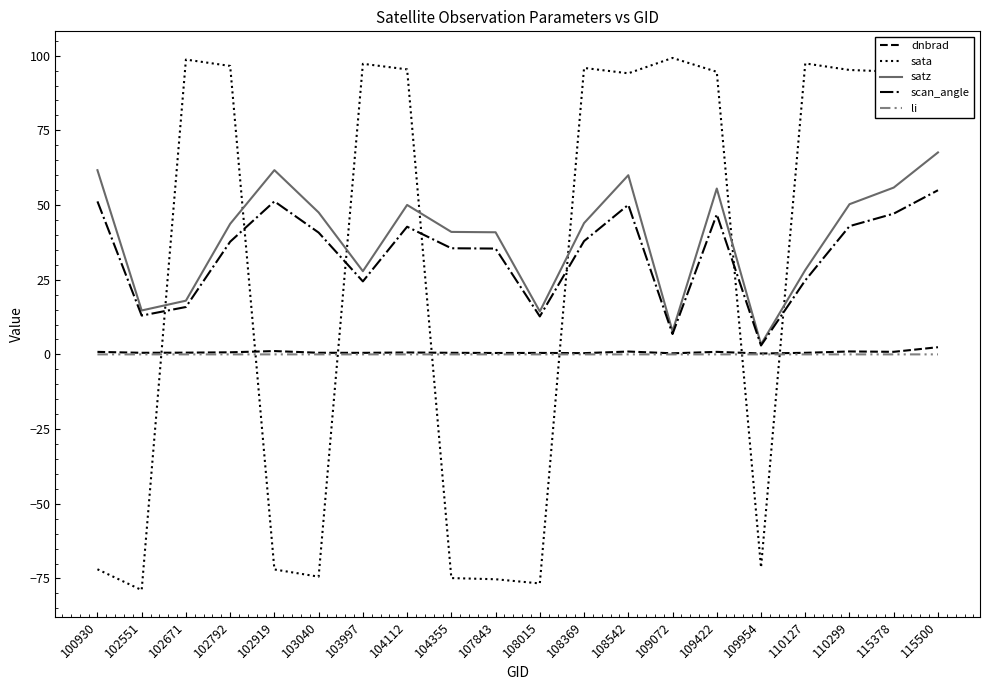

How many categories are shown in the chart?

20